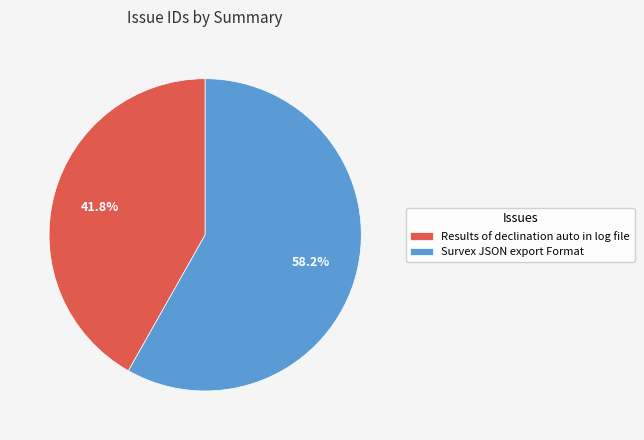

What percentage is NOT represented by Survex JSON export Format?

41.8%